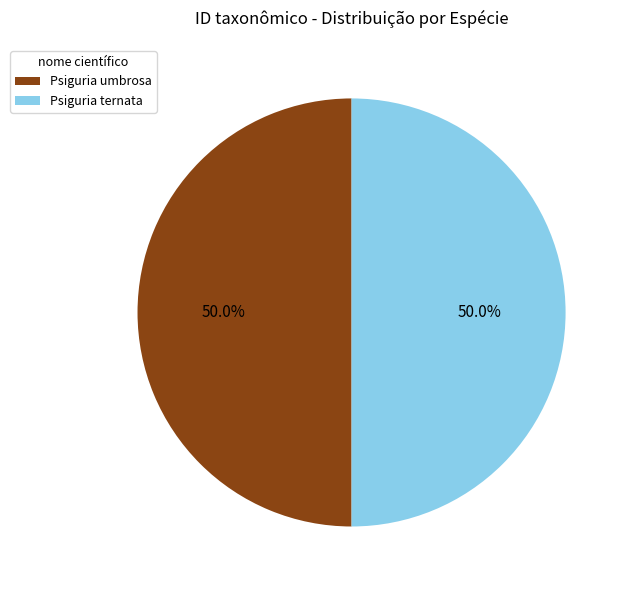

Combined, what portion of the pie is Psiguria ternata and Psiguria umbrosa?

100.0%